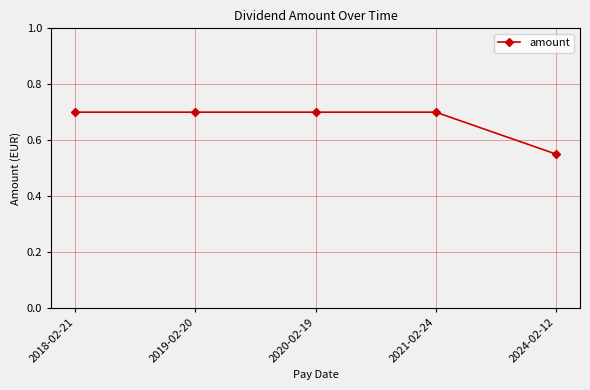

Which label corresponds to the smallest value in the chart?

2024-02-12